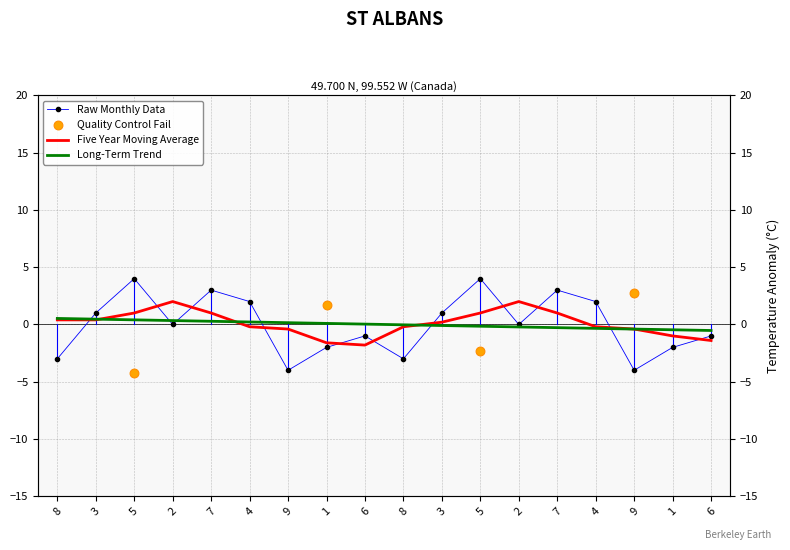

At how many categories does at least one series exceed 0?

14